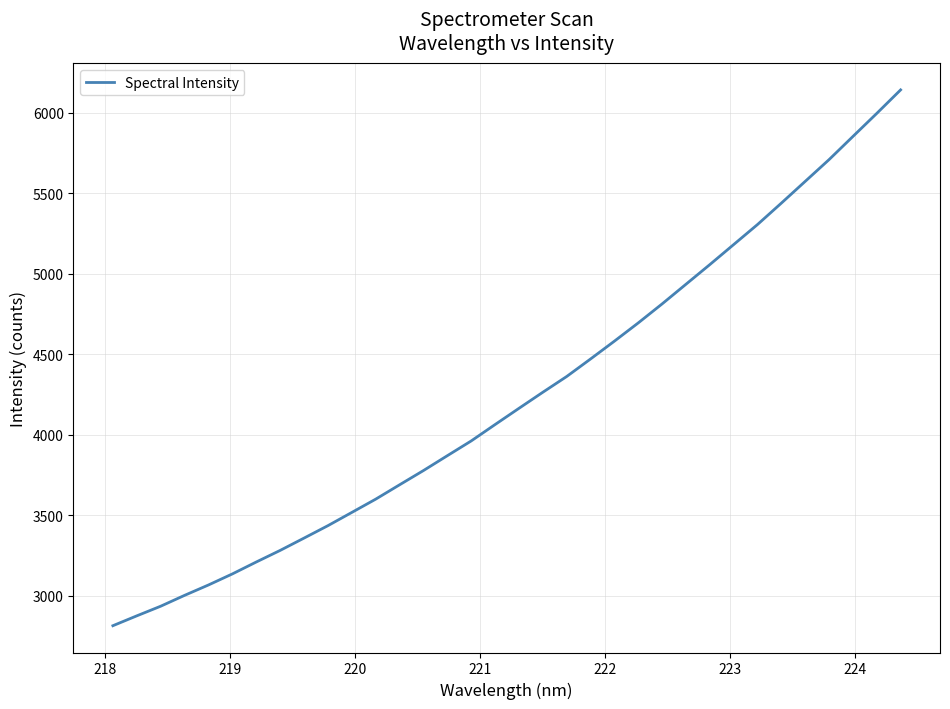

What is the smallest value displayed?

2812.7